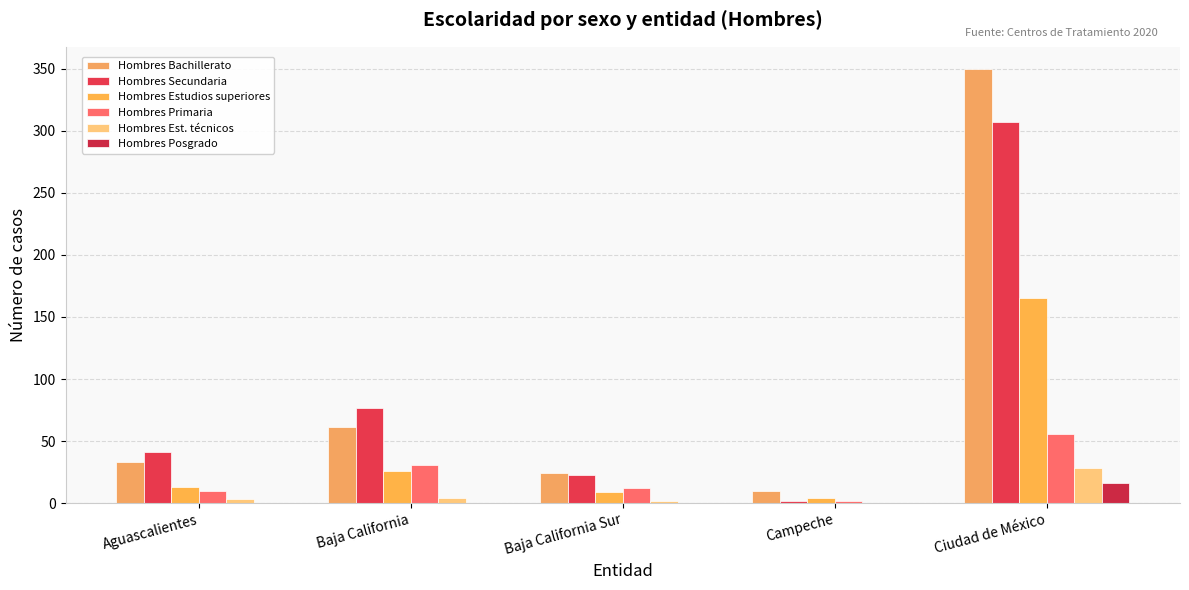

What is the minimum value for Hombres Estudios superiores?

4